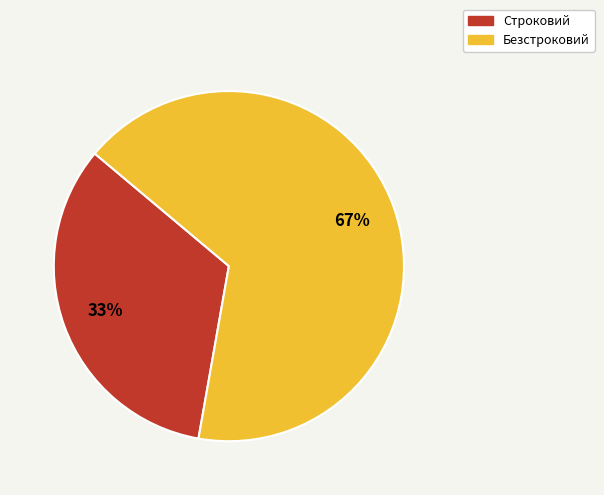

To the nearest percent, what percentage of the pie is Безстроковий?

67%